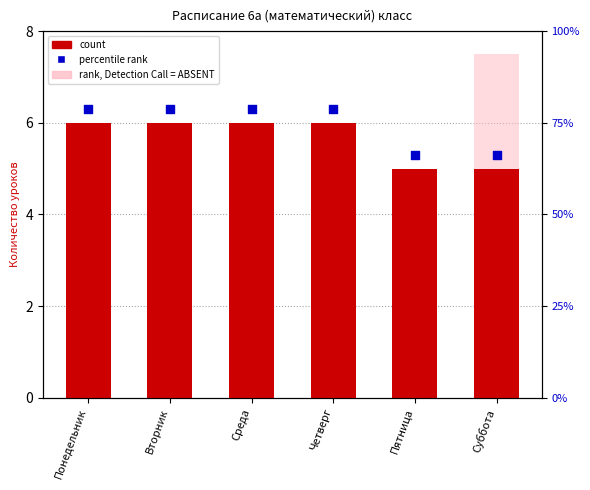

Approximately how many times larger is the value at Среда compared to Вторник?

1.0